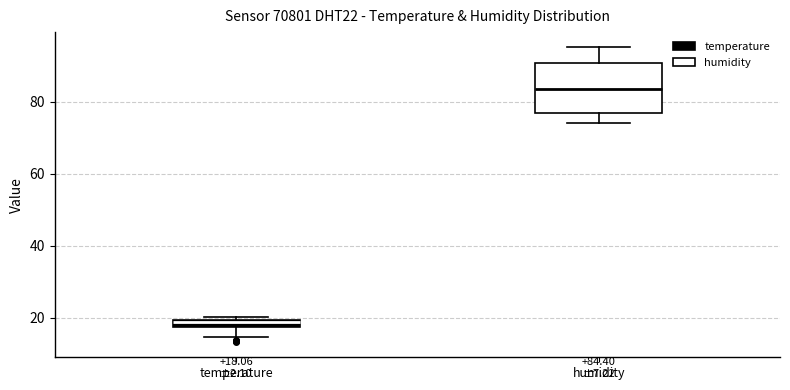

Which box is the tallest, from its lower edge to its upper edge?

humidity